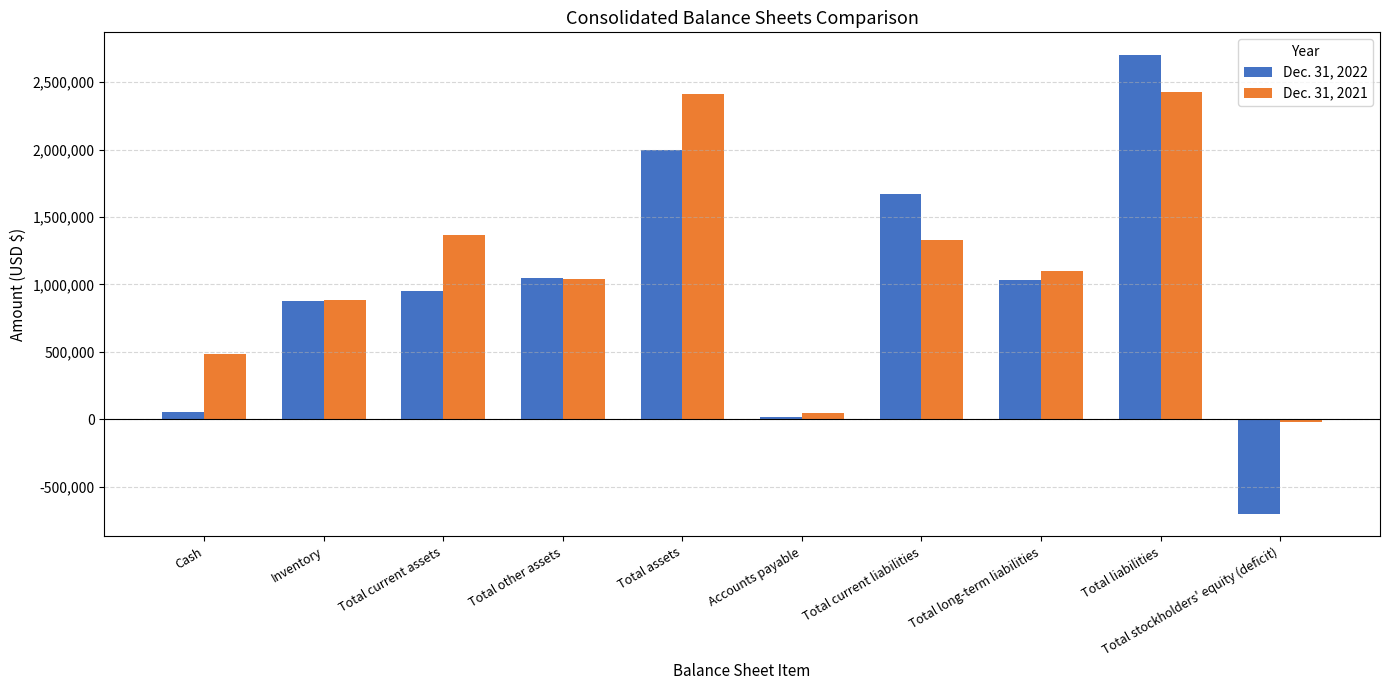

How many positive values does the Dec. 31, 2021 series have?

9